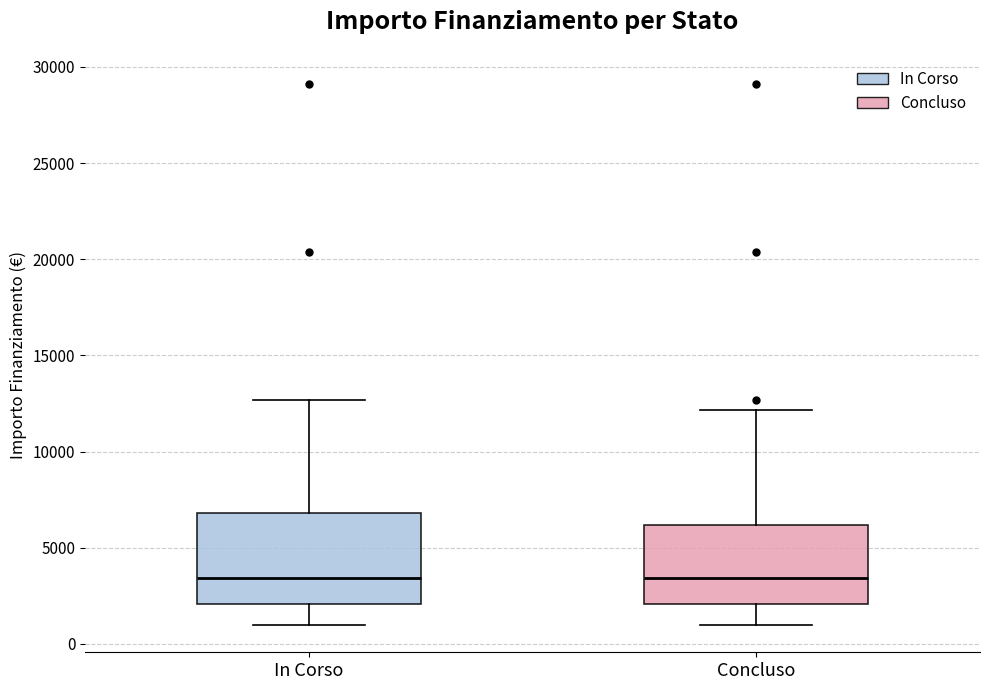

Where does the median line of the box for Concluso sit on the y-axis? The values are not printed on the chart, so give them approximately, as read against the axis.

3500